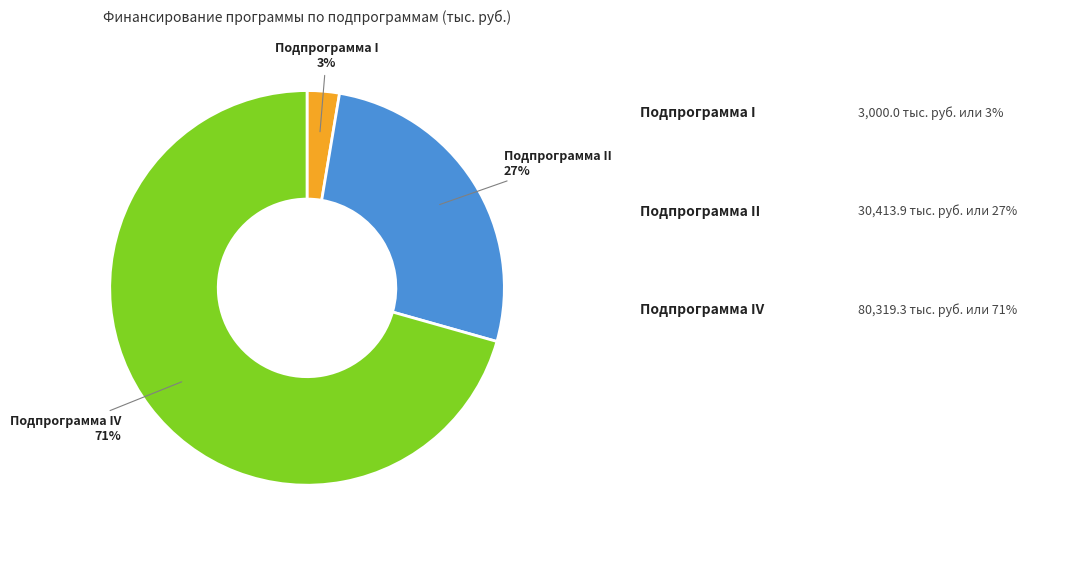

To the nearest percent, what is the average slice percentage?

33%